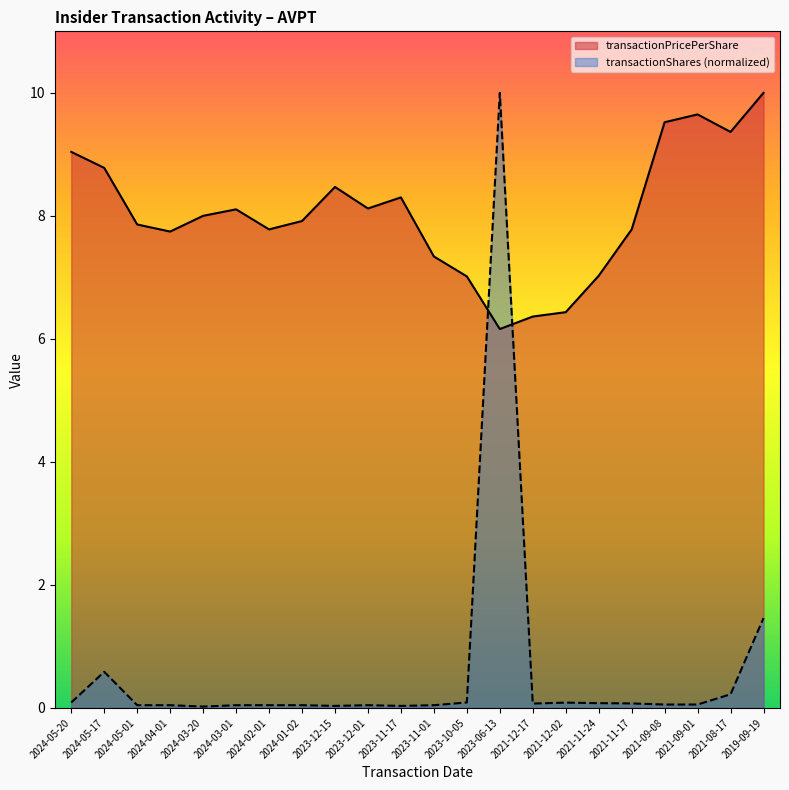

How many values in the transactionPricePerShare series are below 8?

11